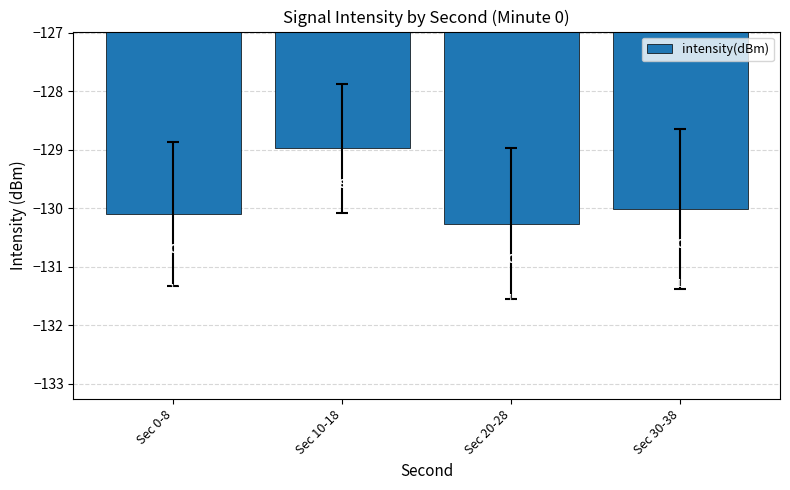

Is it true that the value at Sec 0-8 is -130.1?

True